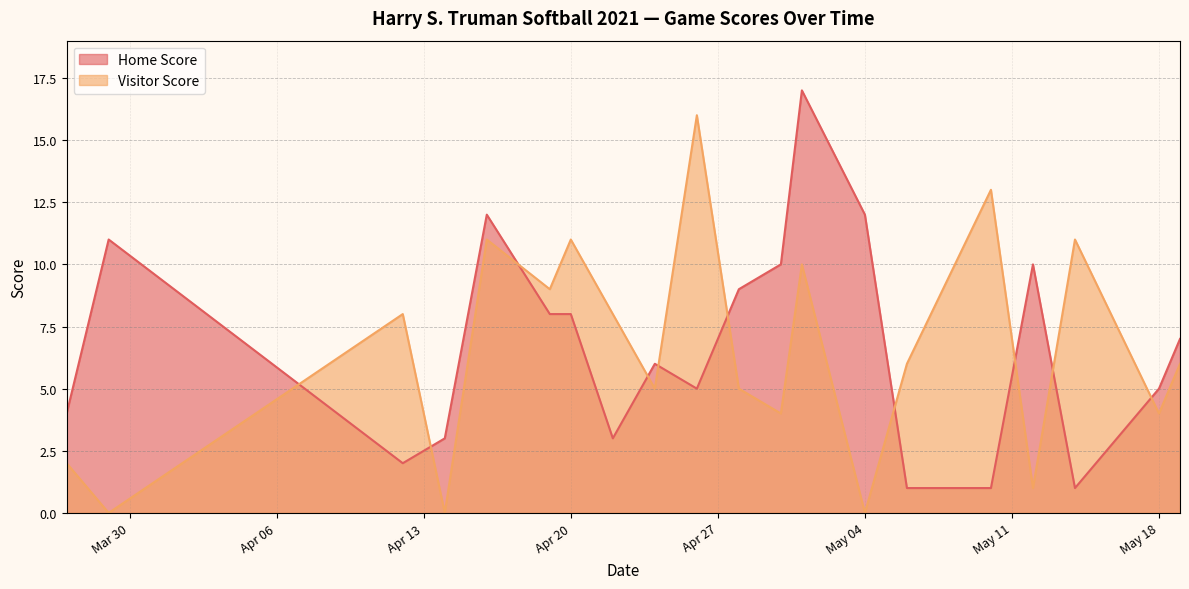

What position from the right is 2021-05-06?

6